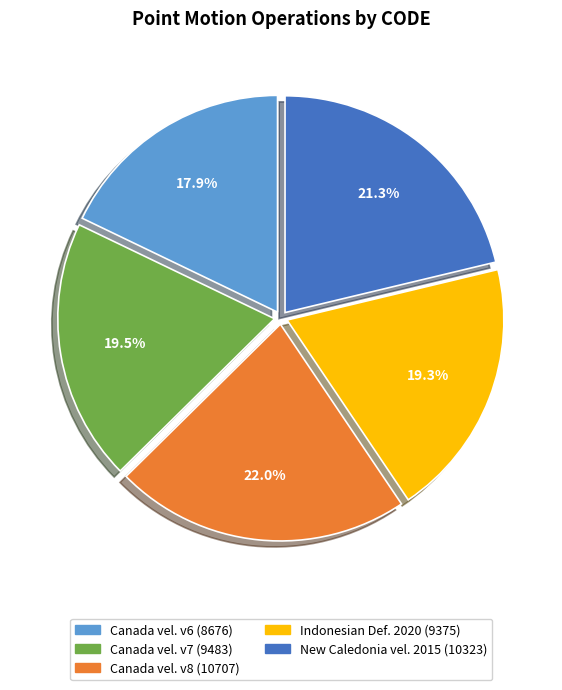

Does any single category account for the majority?

No